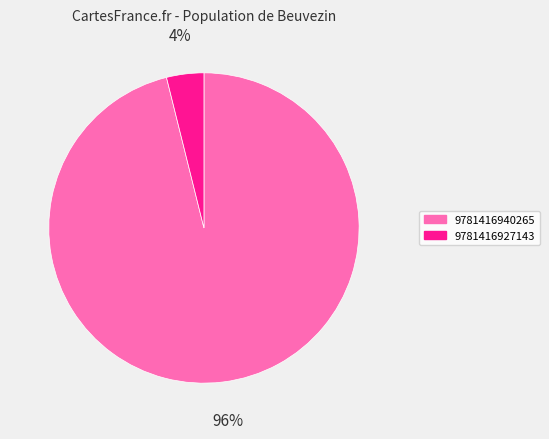

Which category accounts for the majority?

9781416940265